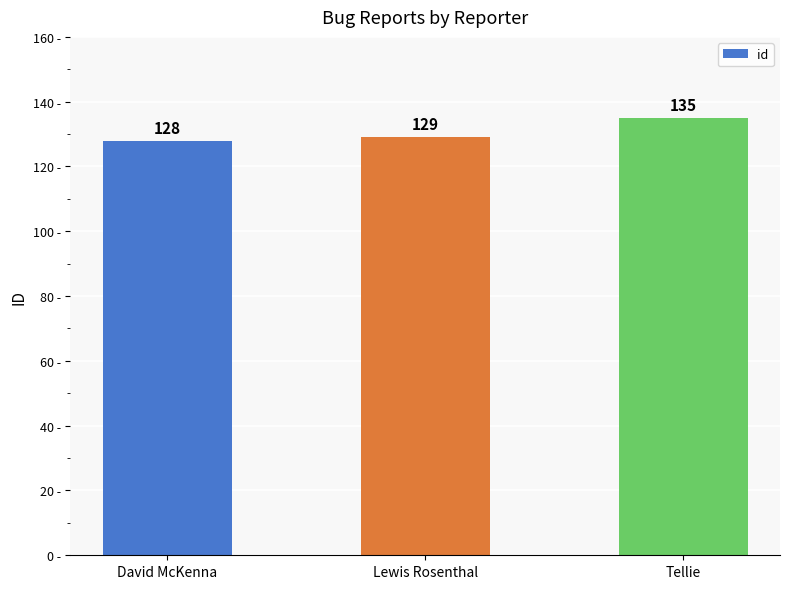

What is the approximate value at David McKenna?

128